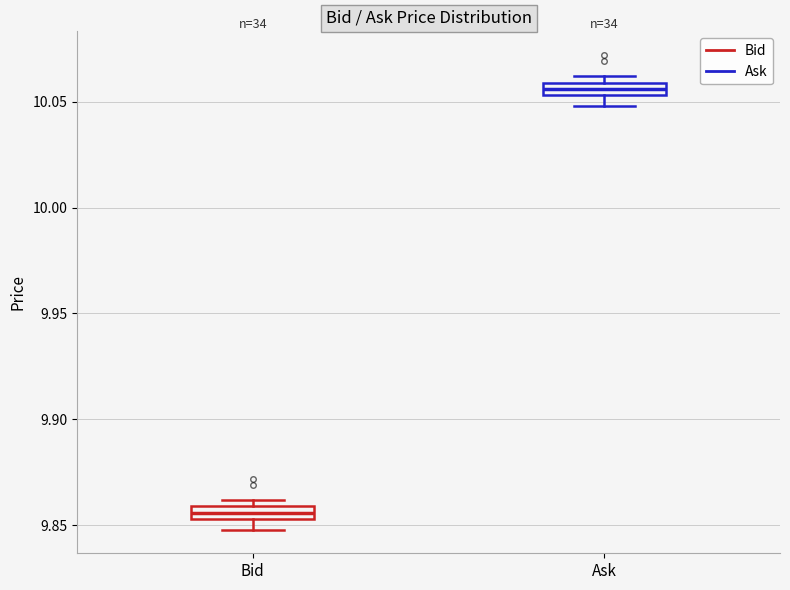

Where is the lower edge of the box for Bid on the y-axis? The values are not printed on the chart, so give them approximately, as read against the axis.

9.855